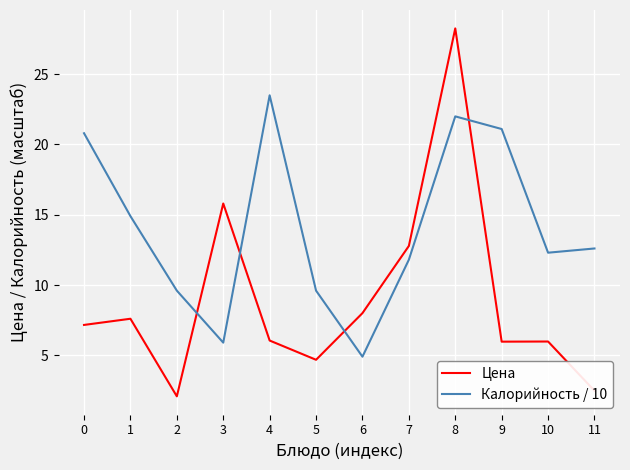

What is the difference between the highest and lowest values at 6?

3.1